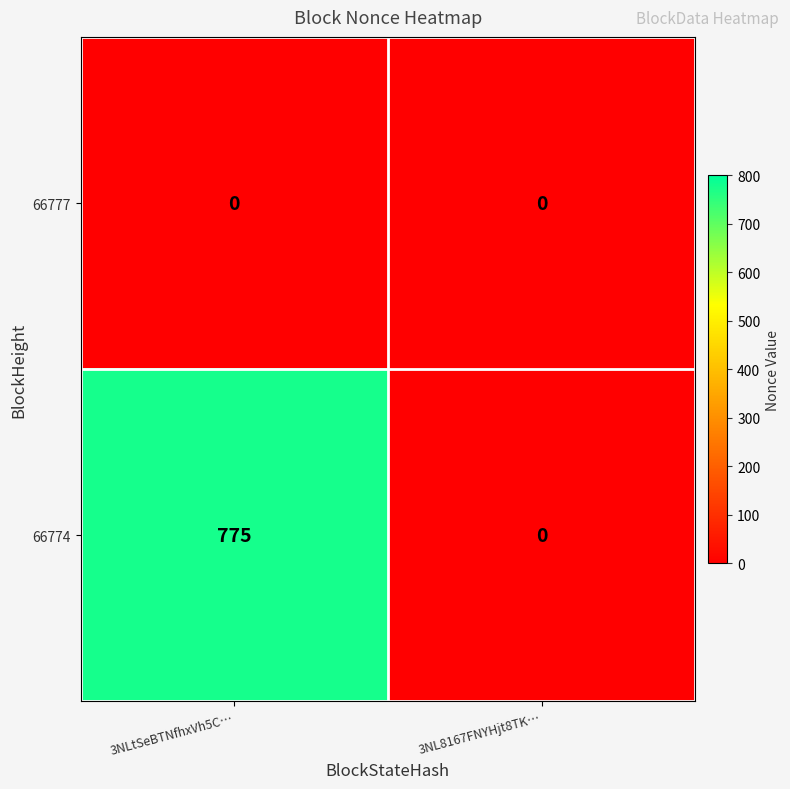

Which category has the highest value across all series?

3NLtSeBTNfhxVh5C…